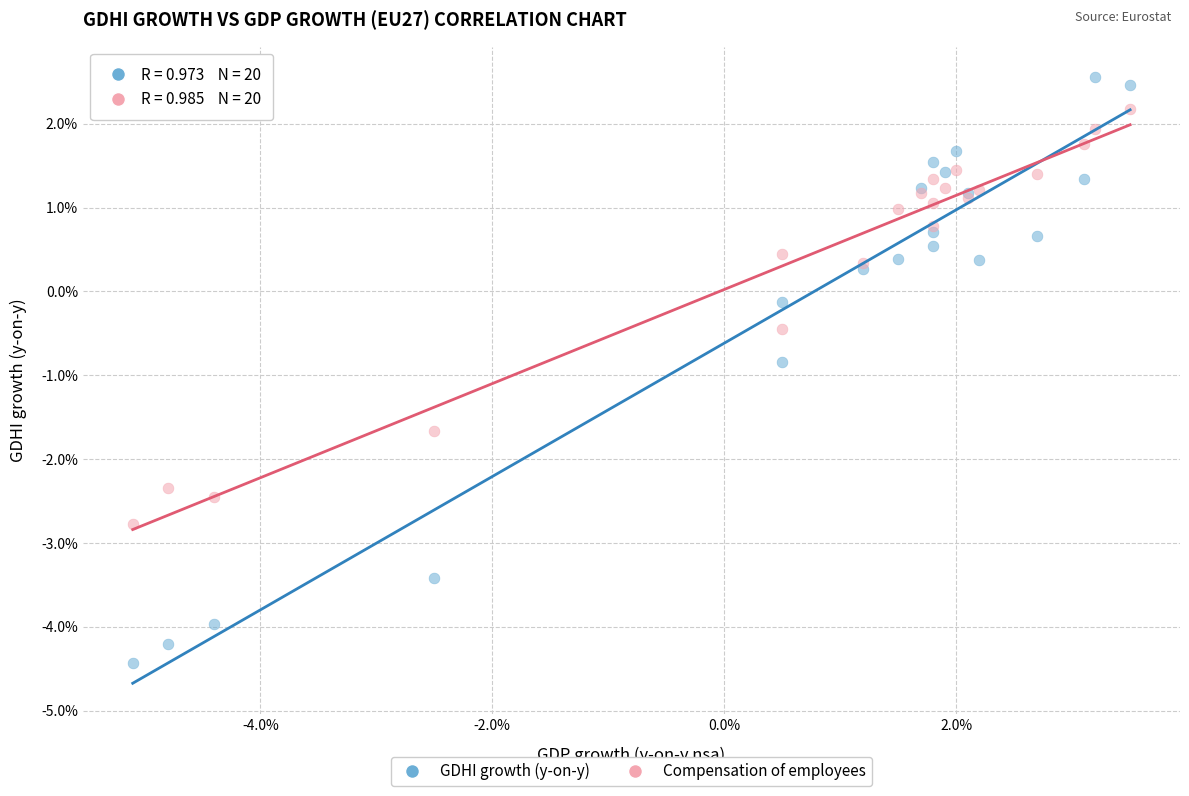

What is the X range (max minus min) for the scatter plot?

8.6